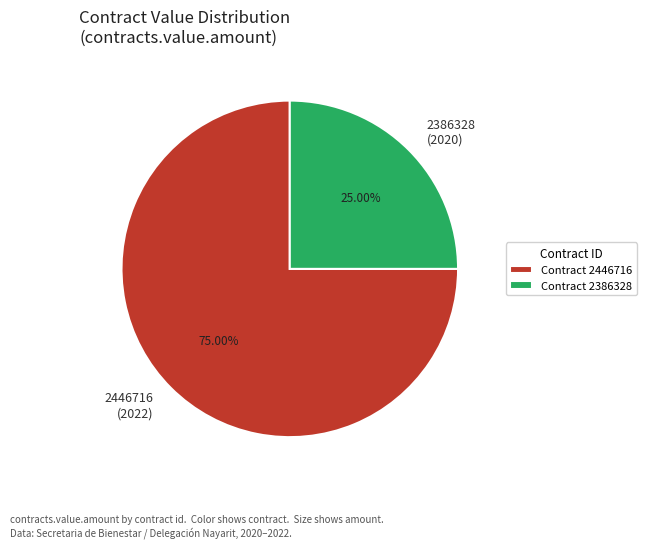

Is the sum of 2446716 (2022) and 2386328 (2020) greater than half?

Yes